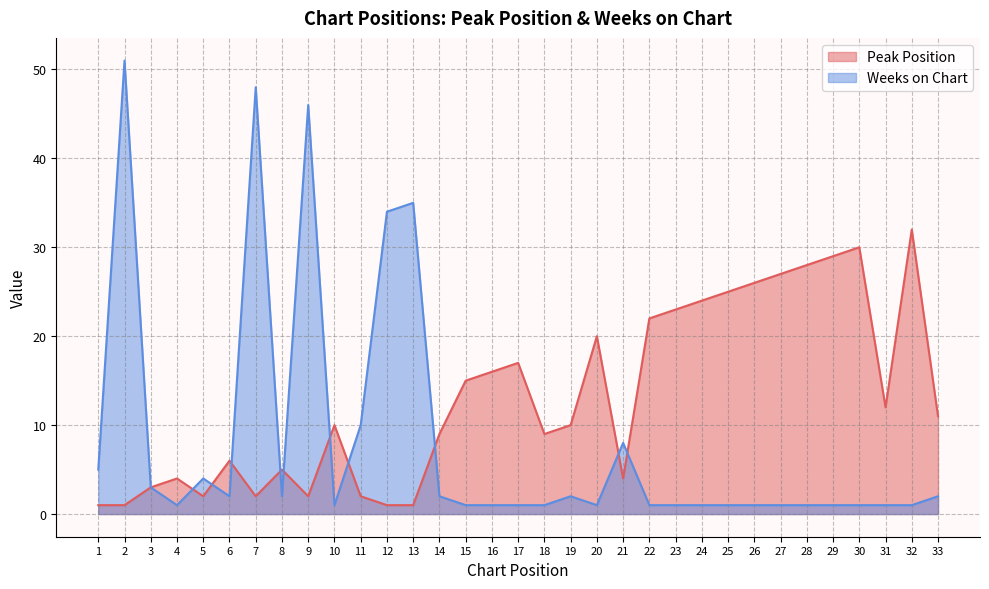

List the series in order of their peak value, highest first.

Weeks on Chart, Peak Position